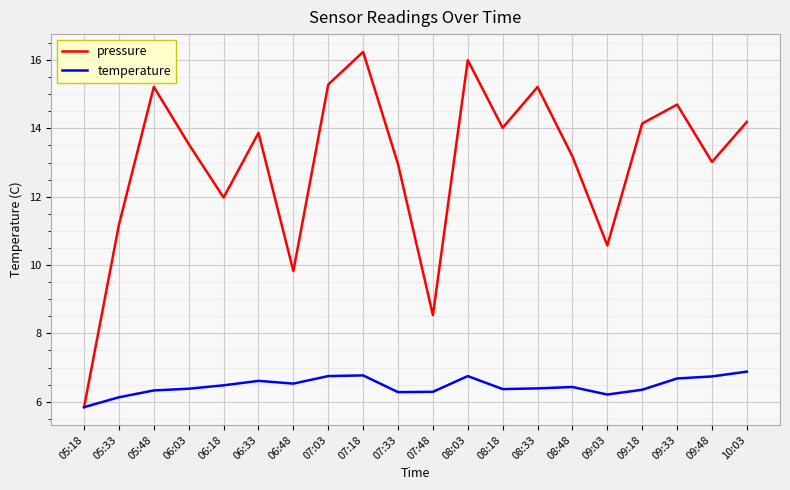

Which series has the largest total across all categories?

pressure